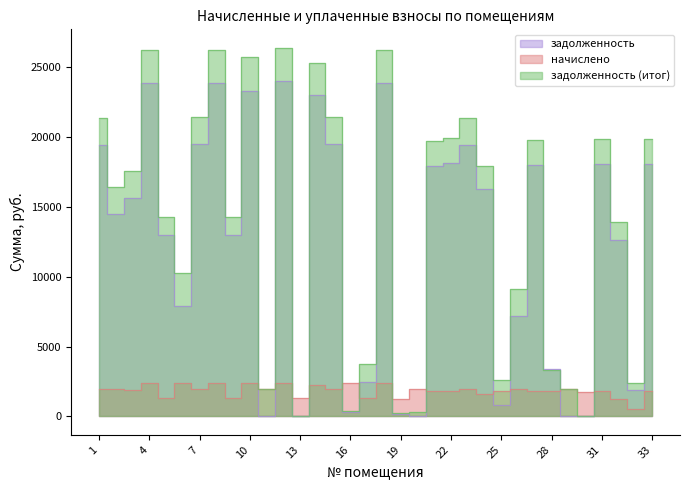

In задолженность (итог), how many points are lower than both neighbors (excluding endpoints)?

10